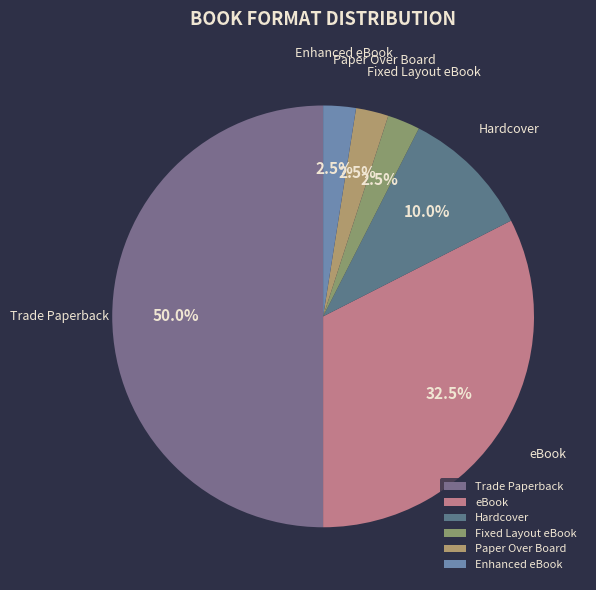

Does Hardcover account for over 50% of the chart?

No